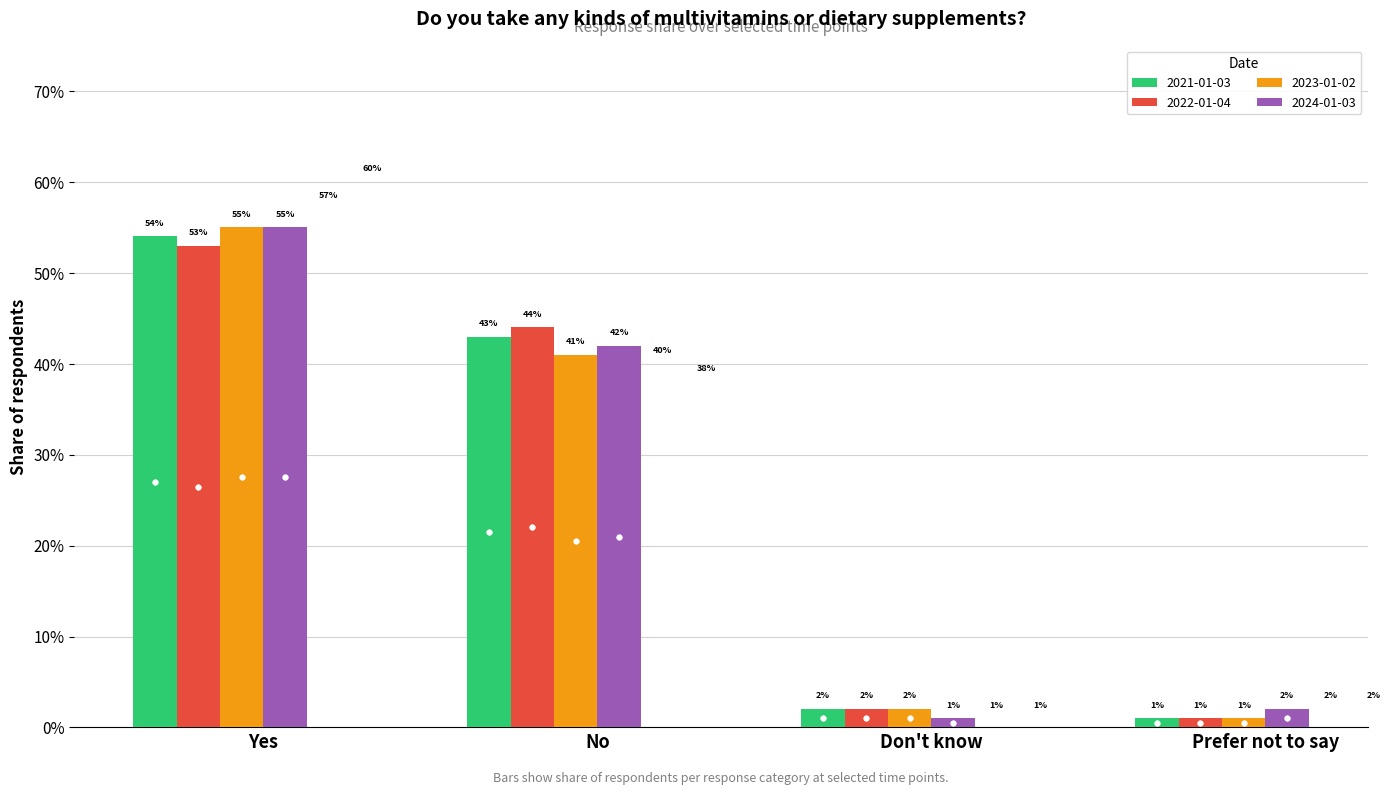

Rank the series by their maximum value, from lowest to highest.

2022-01-04, 2021-01-03, 2023-01-02, 2024-01-03